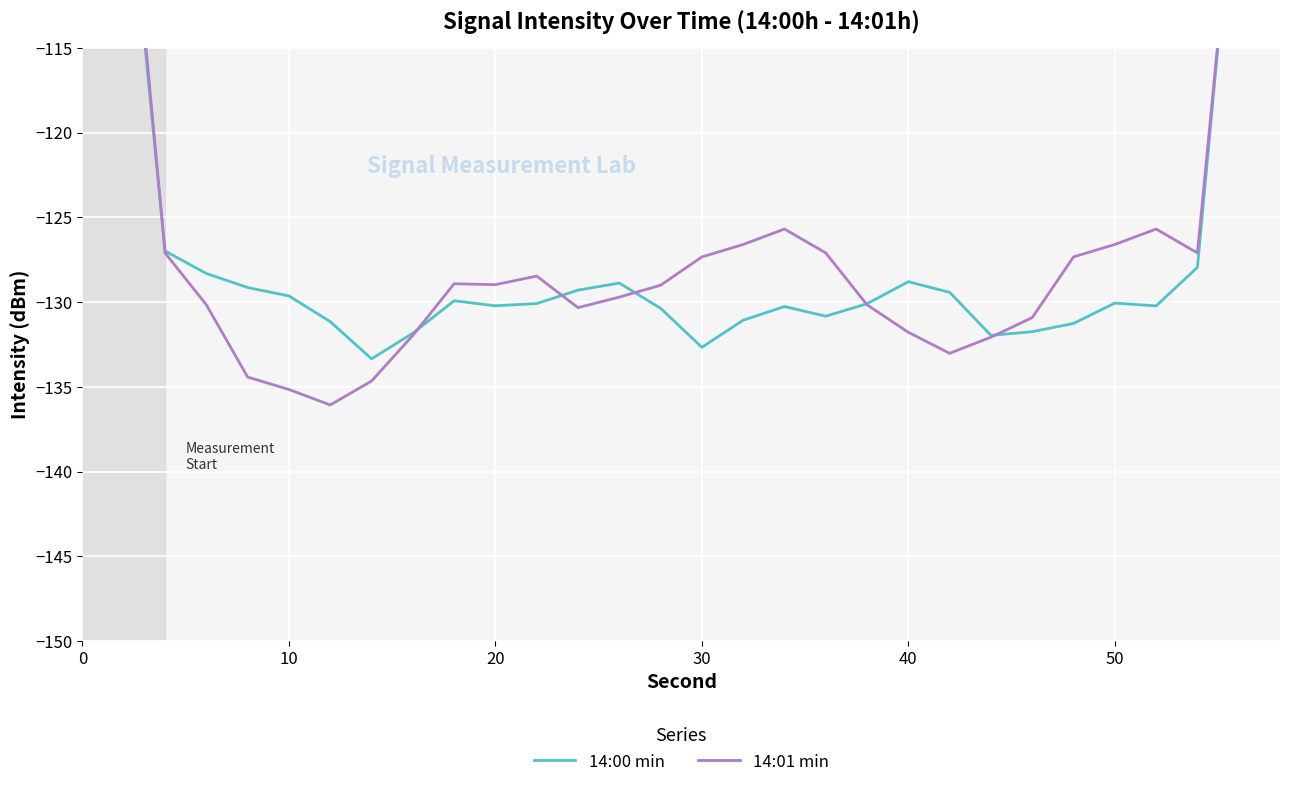

How many times do 14:00 min and 14:01 min cross each other?

7